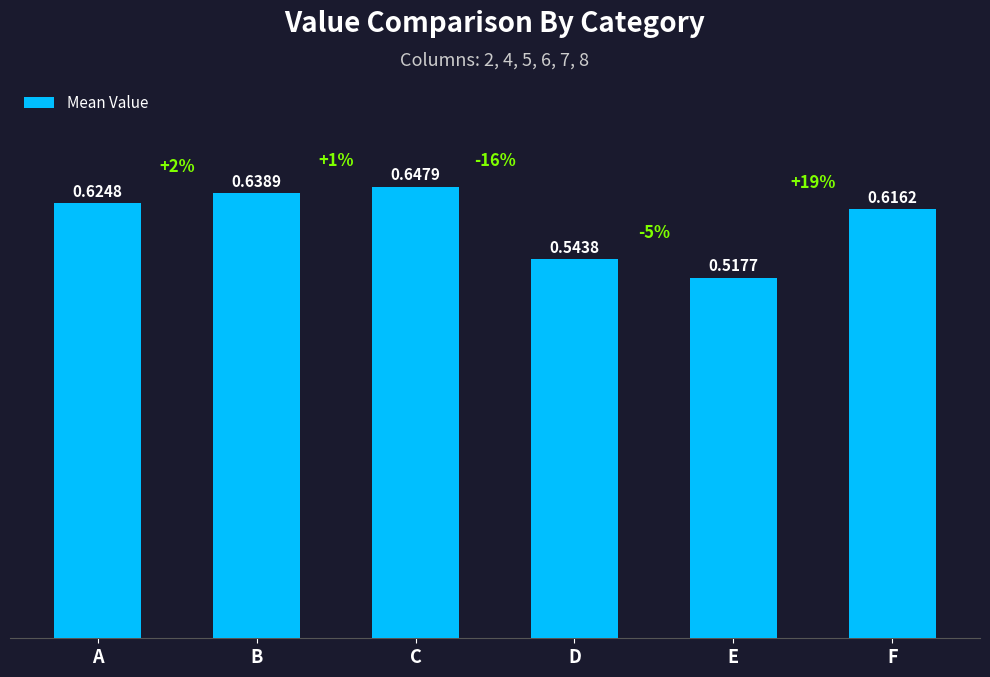

List the labels in order of value, smallest first.

E, D, F, A, B, C